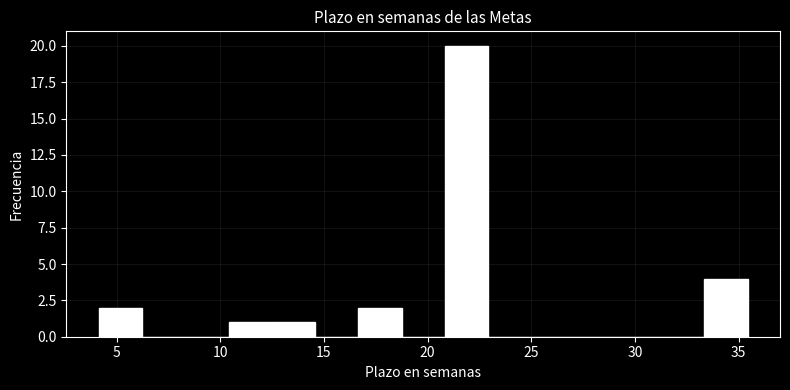

Over which range of the x-axis is the bar tallest?

21.0 to 23.0